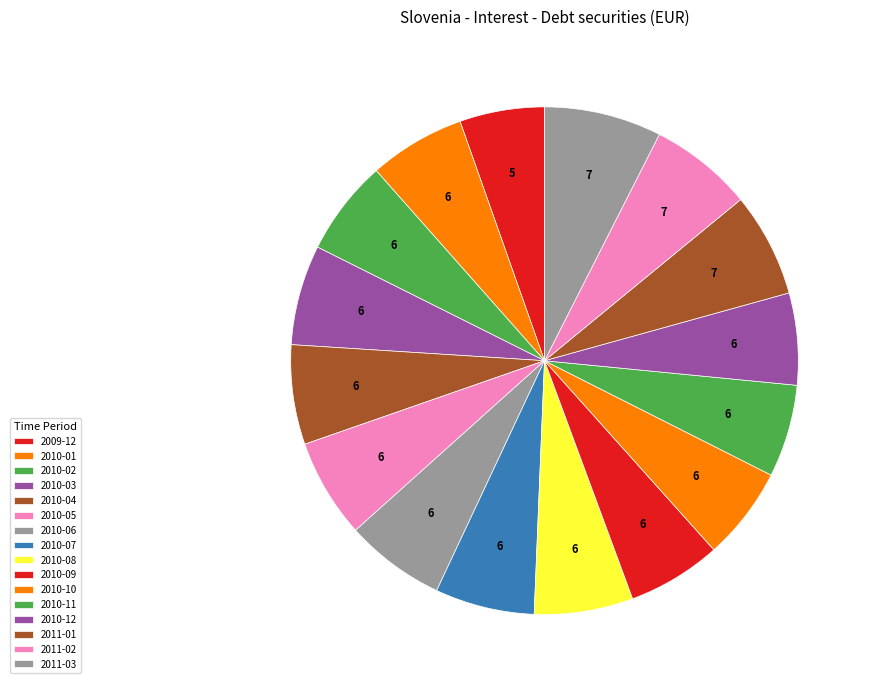

True or false: 2010-08 accounts for 6% of the total.

True